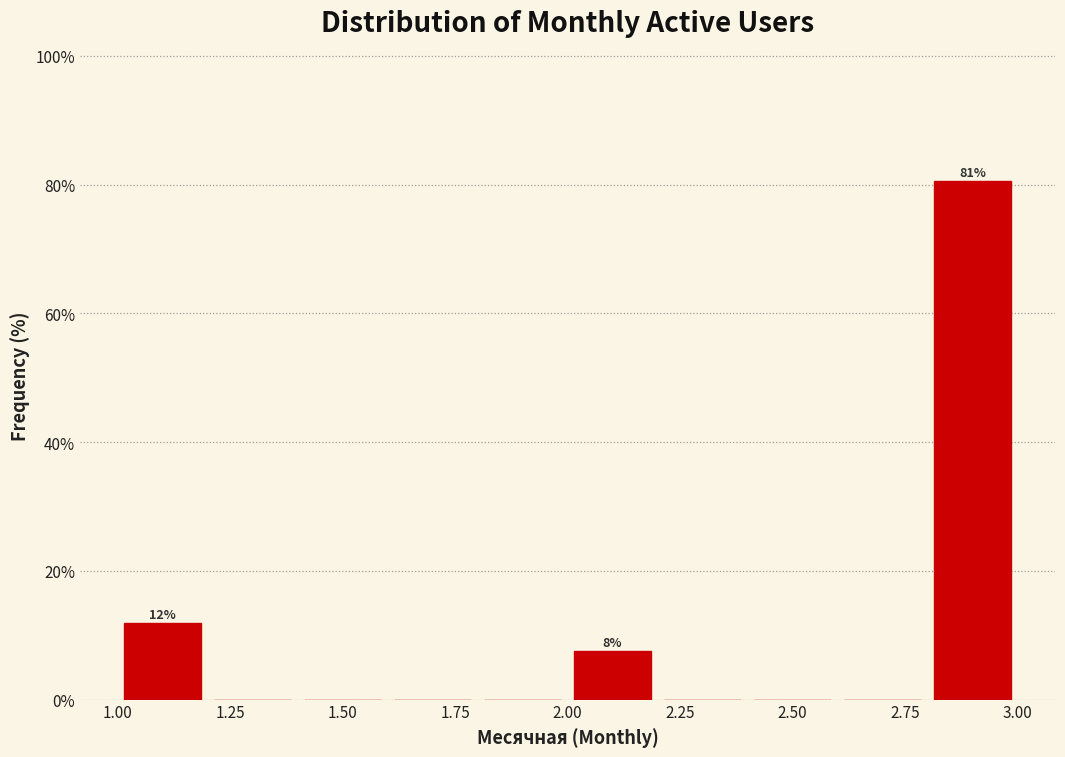

Which range on the x-axis has the tallest bar?

2.8 to 3.0